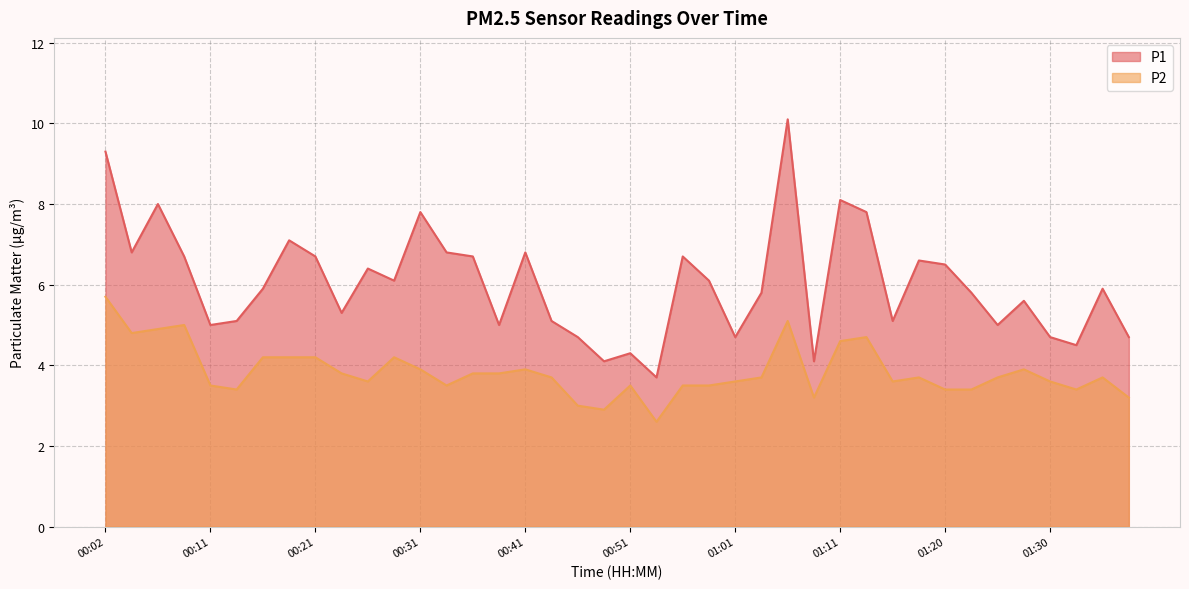

List the series in order of their peak value, lowest first.

P2, P1